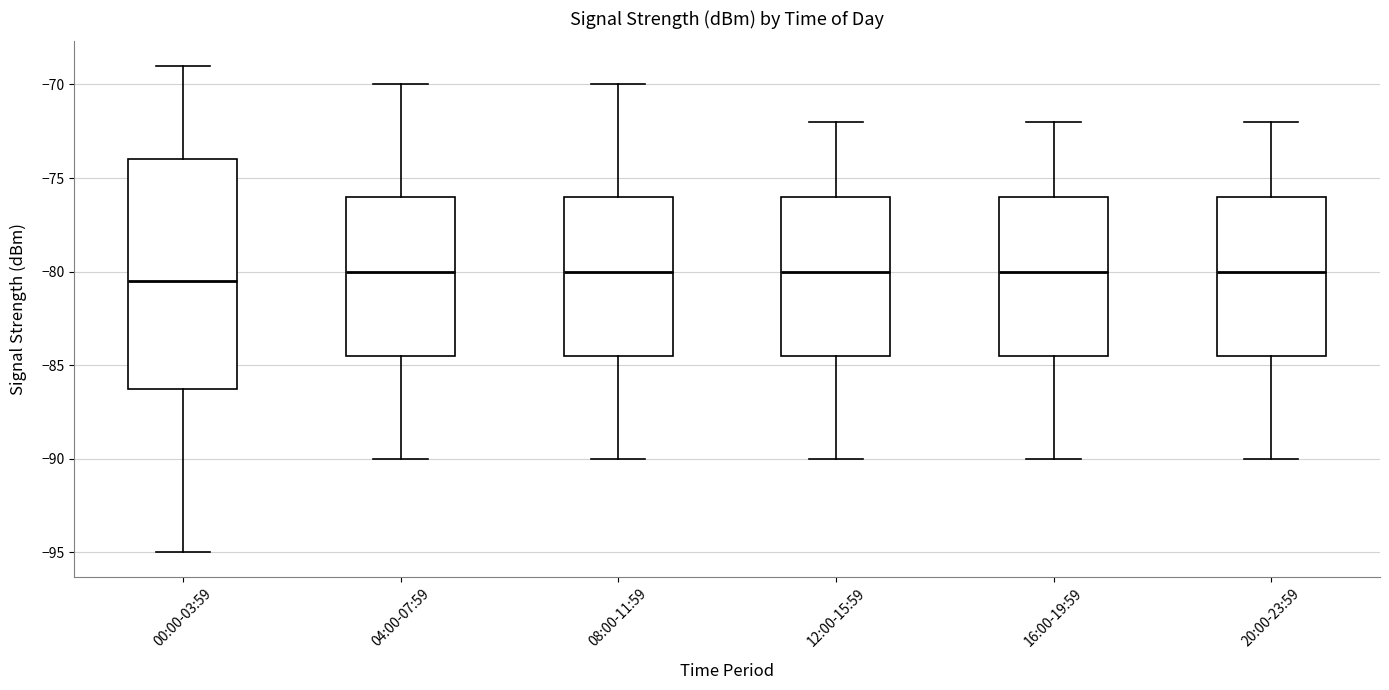

Reading left to right, read every box against the y-axis: the position of its median line, the range the box covers, and the ends of its whiskers. The values are not printed on the chart, so give them approximately, as read against the axis.

00:00-03:59: median -80.5, box -86.0 to -74.0, whiskers -95.0 to -69.0
04:00-07:59: median -80.0, box -84.5 to -76.0, whiskers -90.0 to -70.0
08:00-11:59: median -80.0, box -84.5 to -76.0, whiskers -90.0 to -70.0
12:00-15:59: median -80.0, box -84.5 to -76.0, whiskers -90.0 to -72.0
16:00-19:59: median -80.0, box -84.5 to -76.0, whiskers -90.0 to -72.0
20:00-23:59: median -80.0, box -84.5 to -76.0, whiskers -90.0 to -72.0